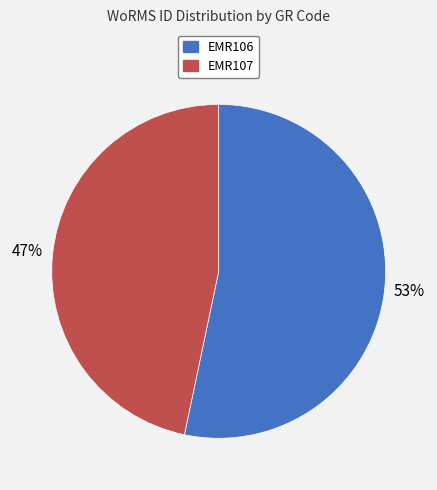

To the nearest percent, what portion does EMR106 represent?

53%